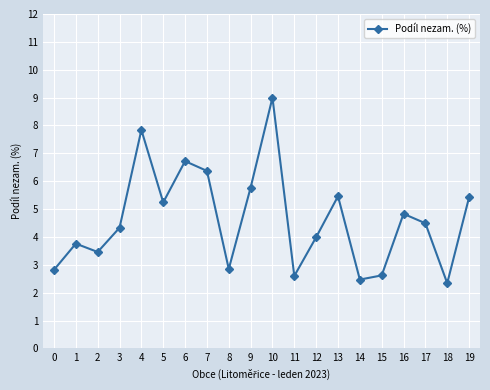

What is the difference between the maximum and second lowest values?

6.5